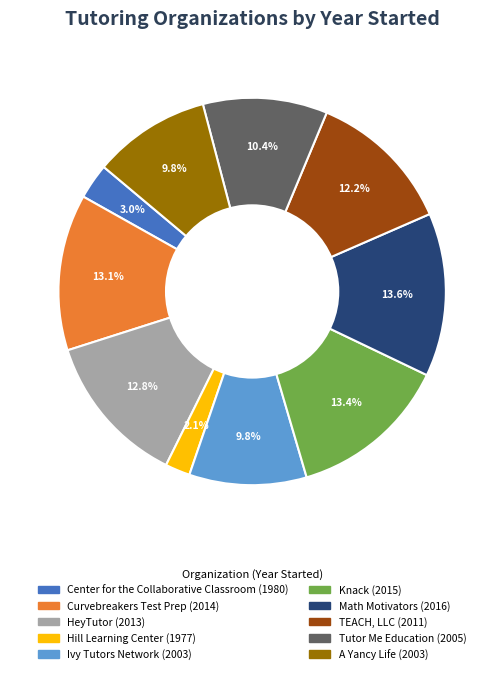

Which category has the smallest portion of the pie?

Hill Learning Center